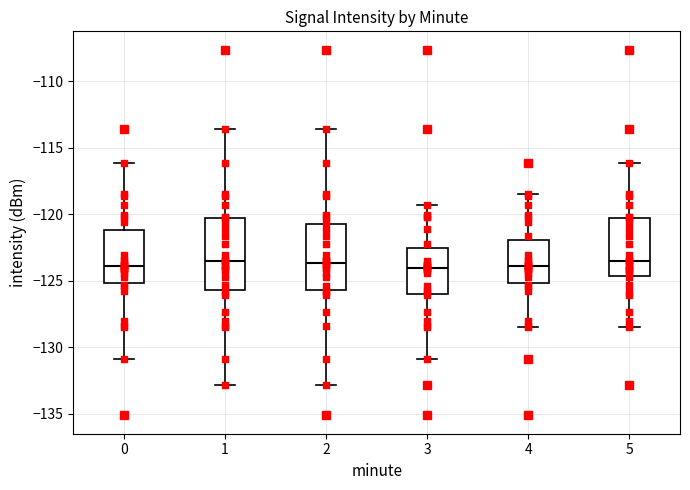

Where does the lower whisker of the box at x = 0 end on the y-axis? The values are not printed on the chart, so give them approximately, as read against the axis.

-131.0